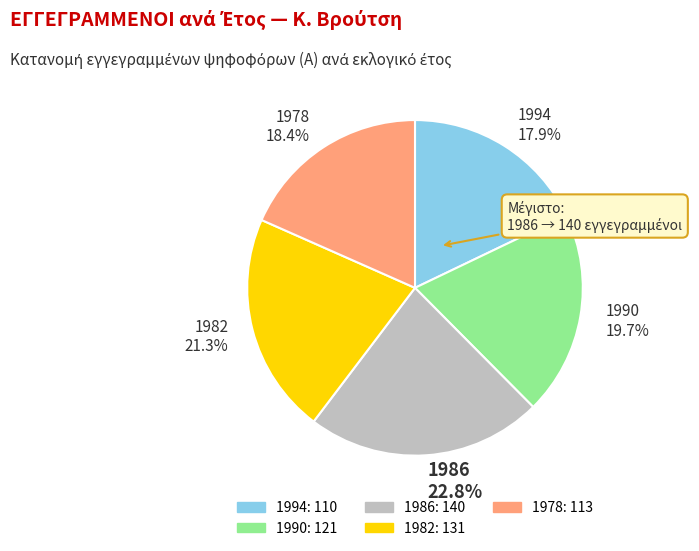

To the nearest percent, what percentage of the pie is 1978?

18%